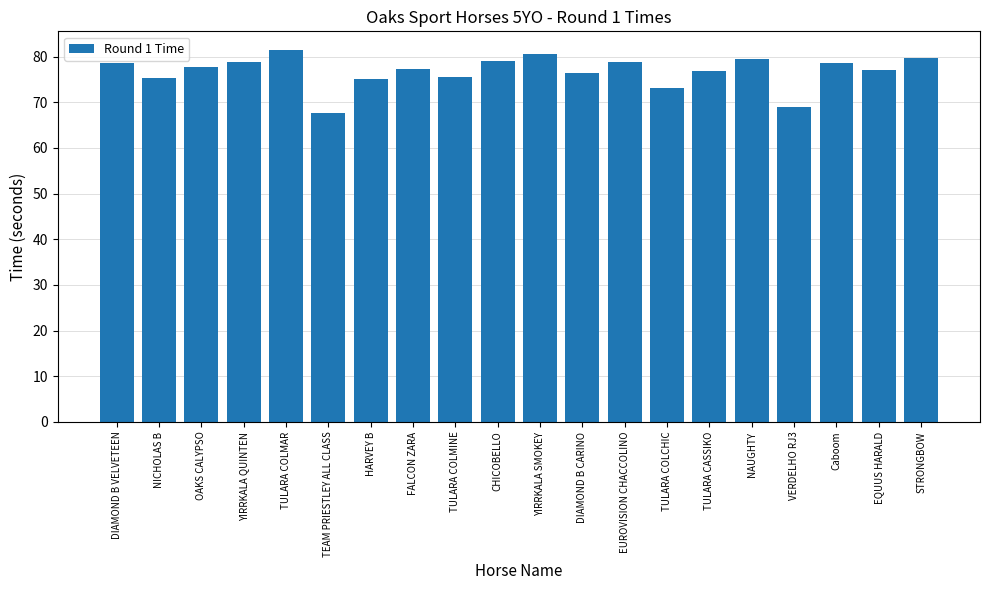

What is the greatest value displayed?

81.4